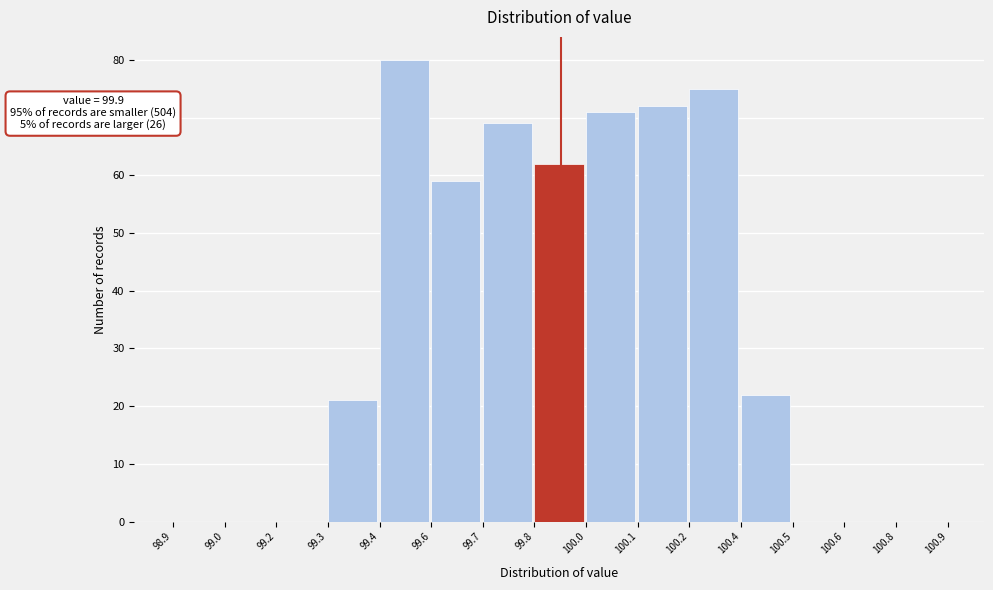

Reading left to right, list all the values displayed in this chart.

98.9=0	99.0=0	99.2=0	99.3=21	99.4=80	99.6=59	99.7=69	99.8=62	100.0=71	100.1=72	100.2=75	100.4=22	100.5=0	100.6=0	100.8=0